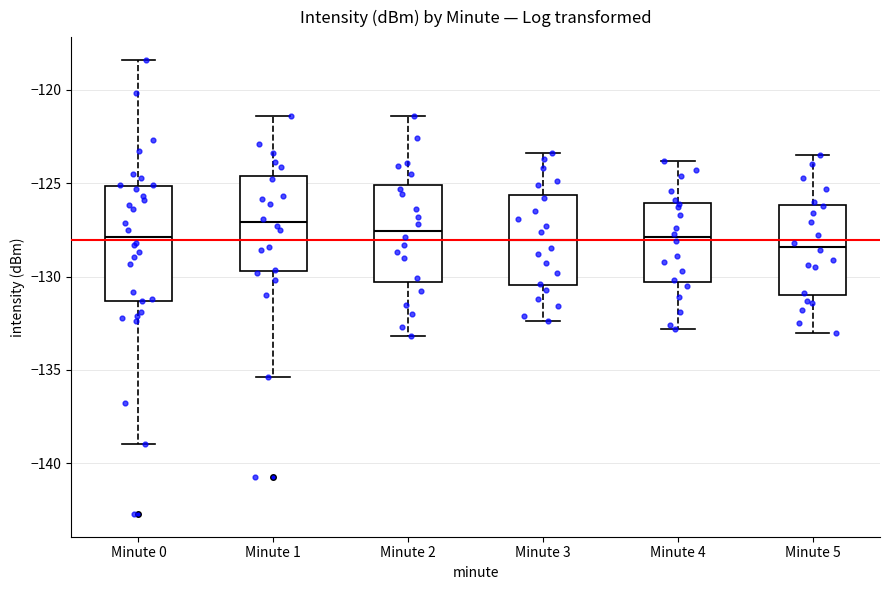

Reading left to right, transcribe this box plot: for each box, give where its median line is, the range the box spans, and where its two whiskers end, as read against the y-axis. The values are not printed on the chart, so give them approximately, as read against the axis.

Minute 0: median -128.0, box -131.5 to -125.0, whiskers -139.0 to -118.5
Minute 1: median -127.0, box -129.5 to -124.5, whiskers -135.5 to -121.5
Minute 2: median -127.5, box -130.5 to -125.0, whiskers -133.0 to -121.5
Minute 3: median -128.0, box -130.5 to -125.5, whiskers -132.5 to -123.5
Minute 4: median -128.0, box -130.5 to -126.0, whiskers -133.0 to -124.0
Minute 5: median -128.5, box -131.0 to -126.0, whiskers -133.0 to -123.5